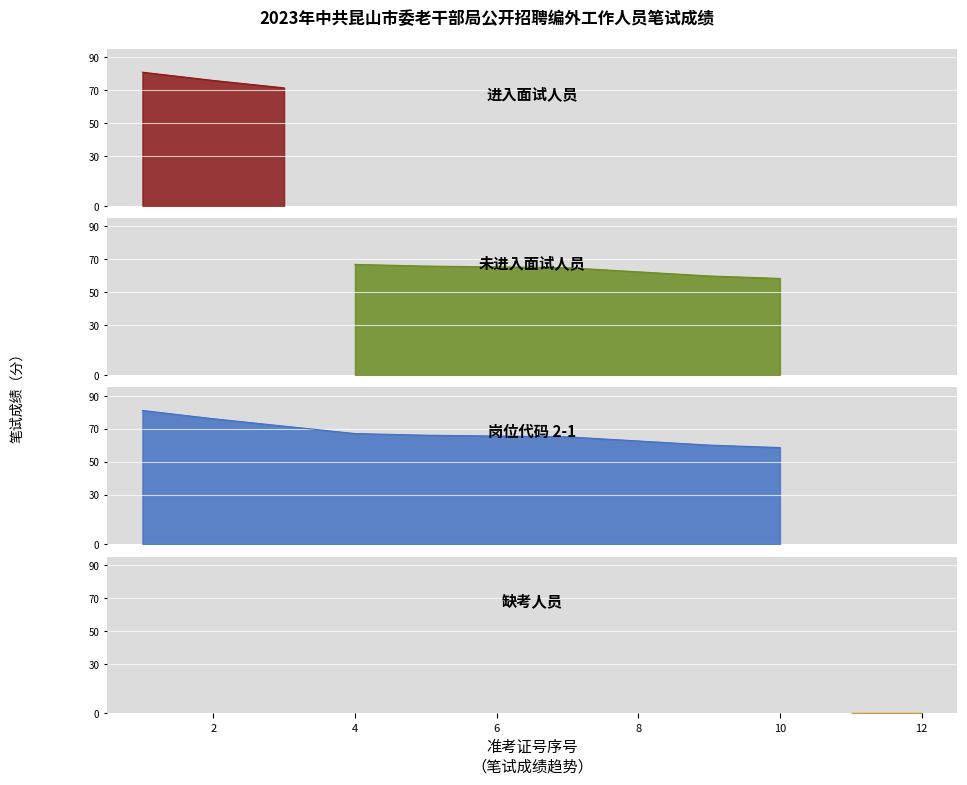

Reading right to left, extract all data points from this chart.

0.0	0.0	58.5	60.0	62.5	65.0	65.5	66.0	67.0	71.5	76.0	81.0